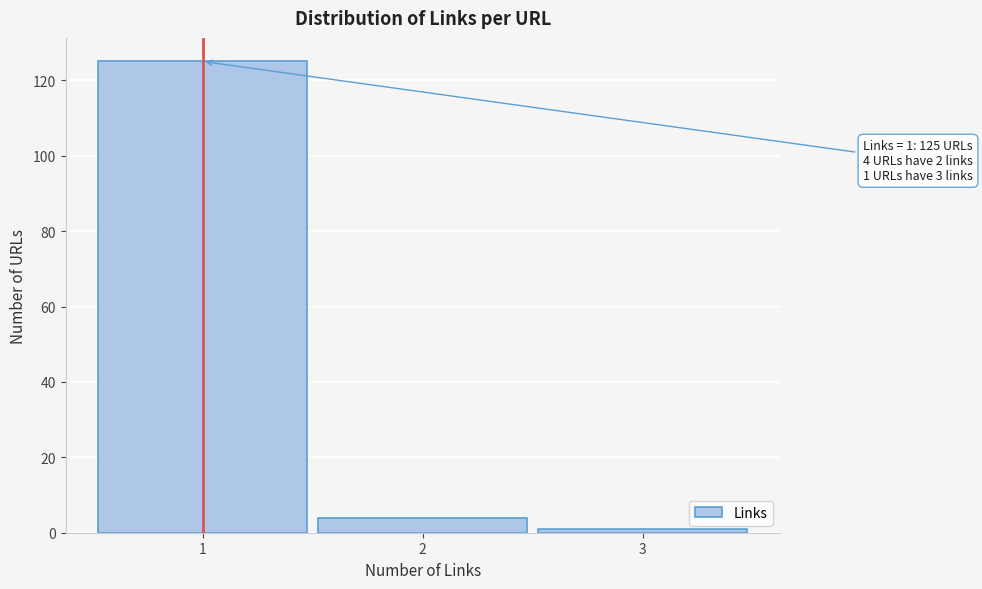

Reading left to right, what are all the values shown in this chart?

125	4	1